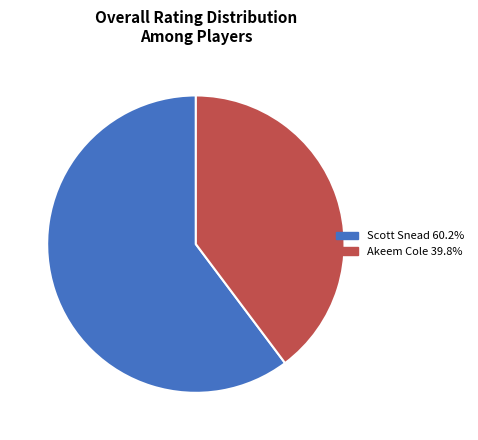

What is the majority slice?

Scott Snead